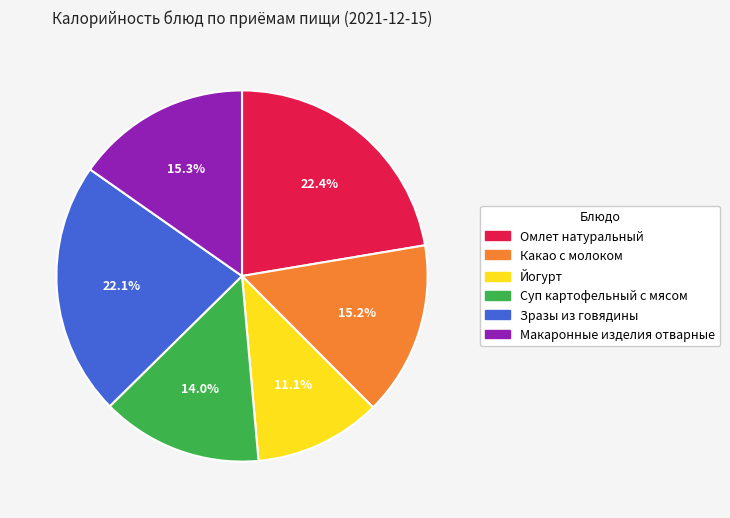

Between Суп картофельный с мясом and Зразы из говядины, which is larger?

Зразы из говядины